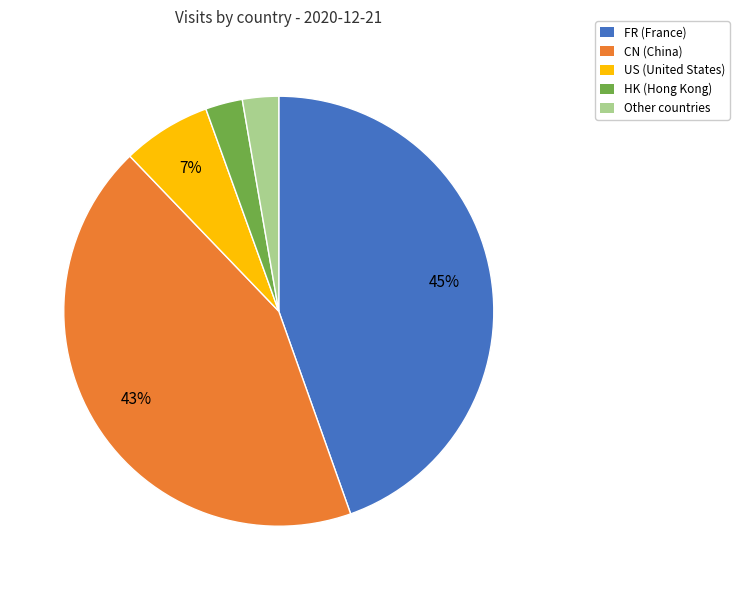

To the nearest percent, what percentage of the pie is FR (France)?

45%